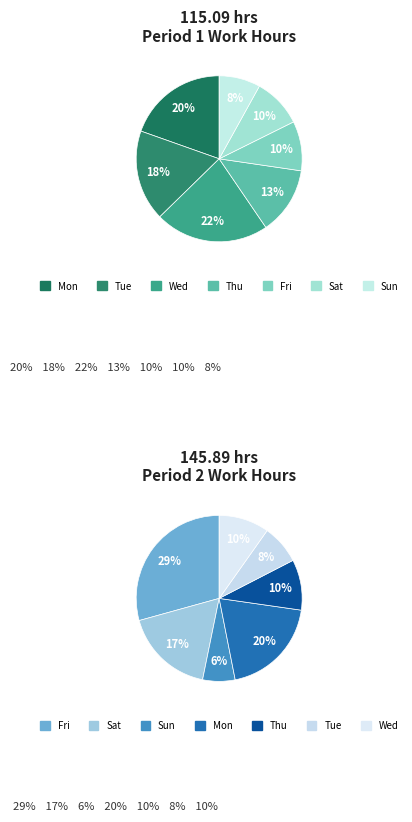

Is the sum of 7-Wed and 2-Fri greater than half?

No